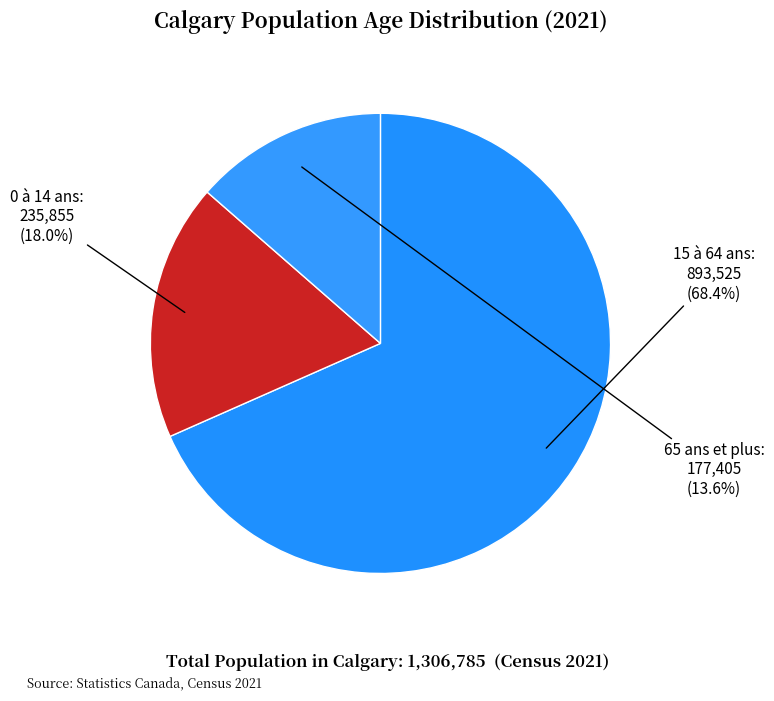

How many segments does this pie chart have?

3